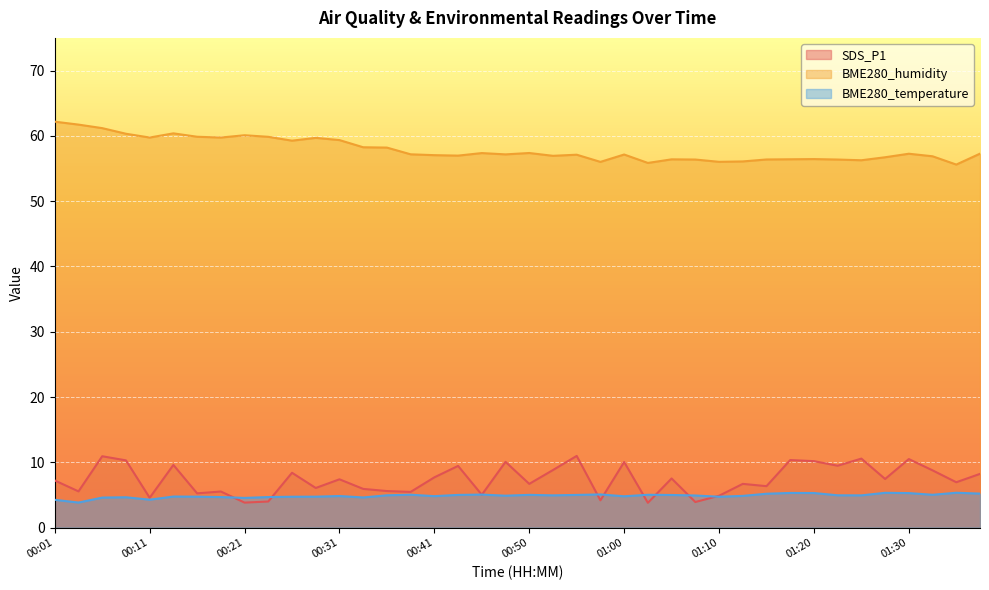

How many interior local peaks does the SDS_P1 series have?

14